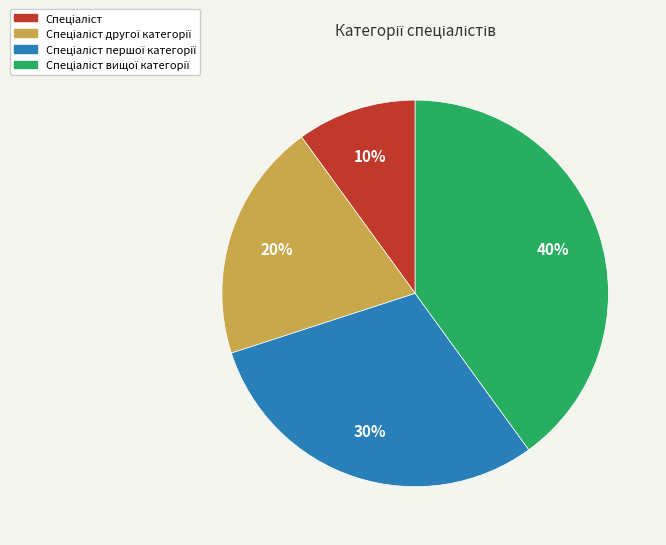

Is there a majority slice in this chart?

No